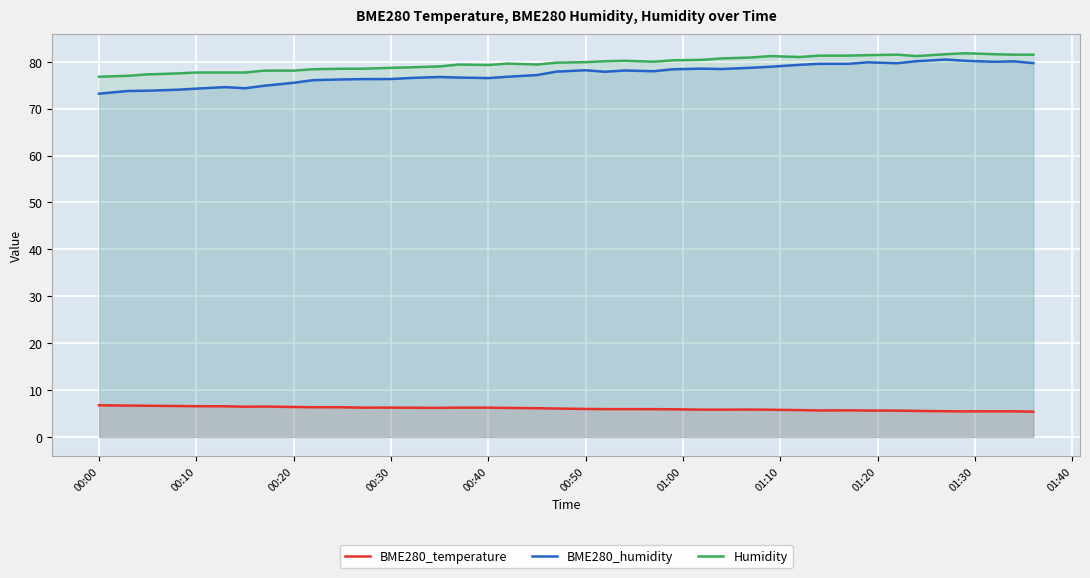

How many lines are shown in the chart?

3